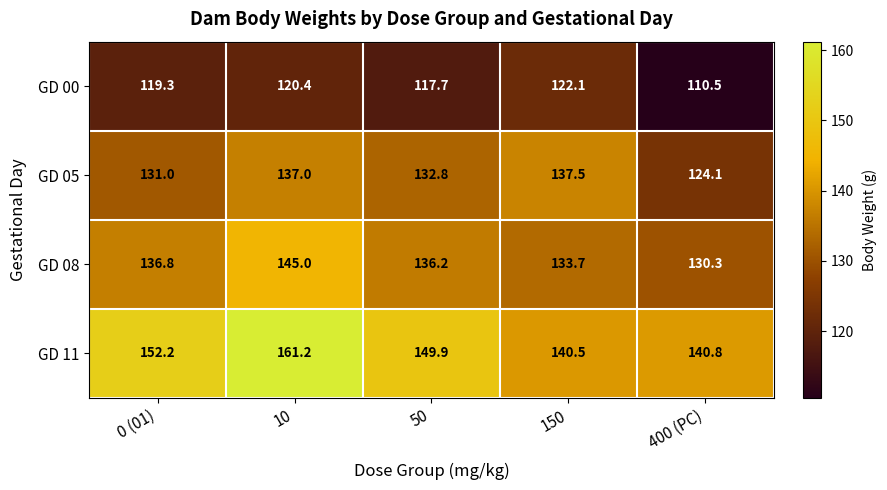

Count the number of data series in this chart.

4